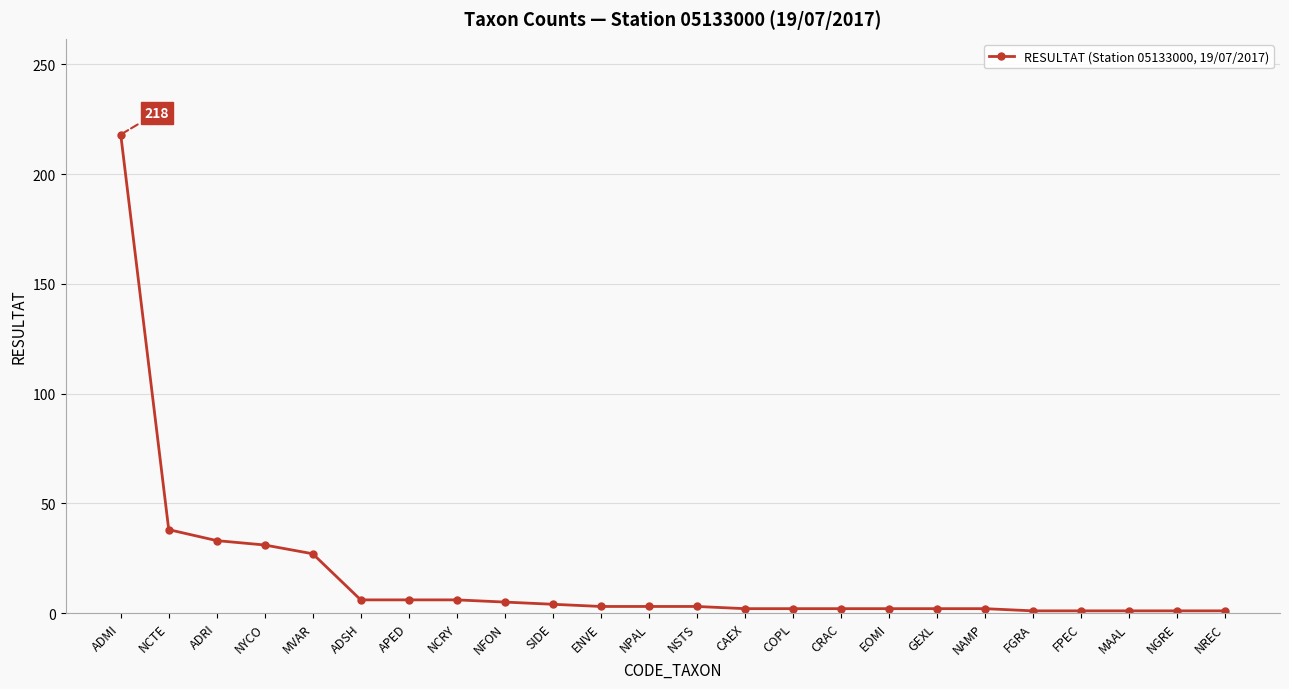

Between NCRY and NYCO, which is larger?

NYCO